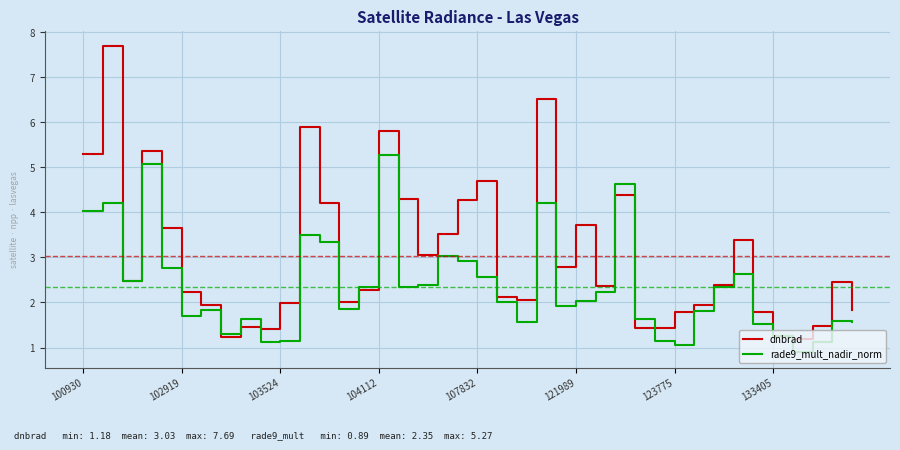

Which series has the largest total across all categories?

dnbrad